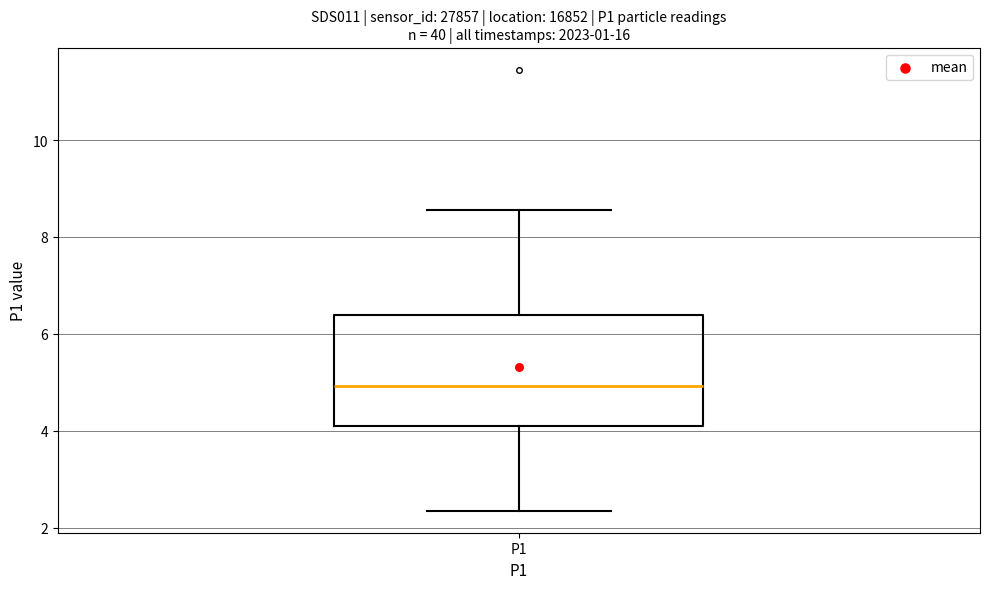

Where is the lower edge of the box for P1 on the y-axis? The values are not printed on the chart, so give them approximately, as read against the axis.

4.0